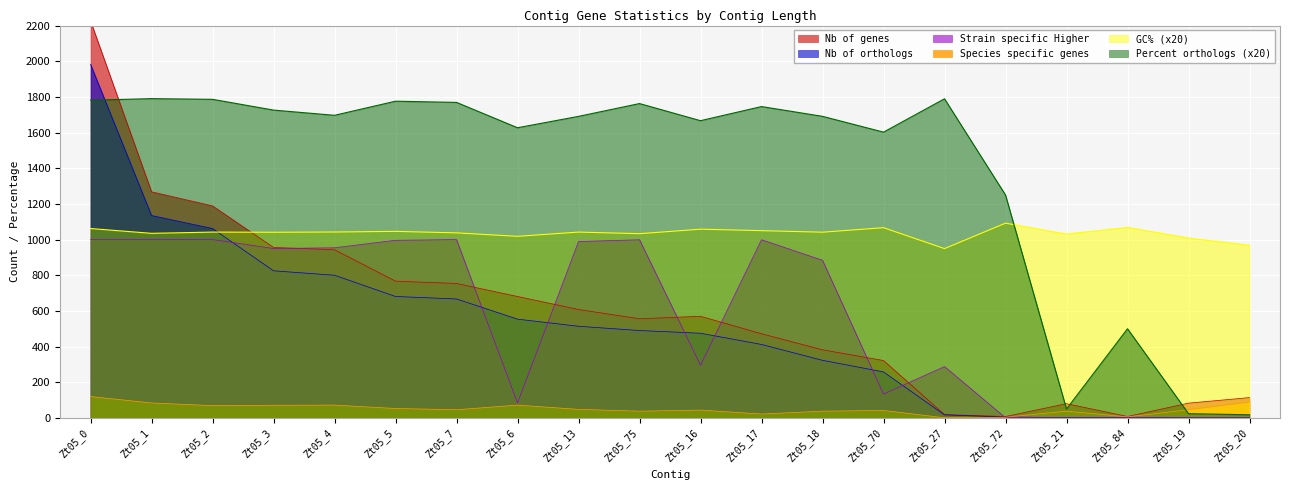

Where is the first local minimum for Strain specific Higher?

Zt05_3